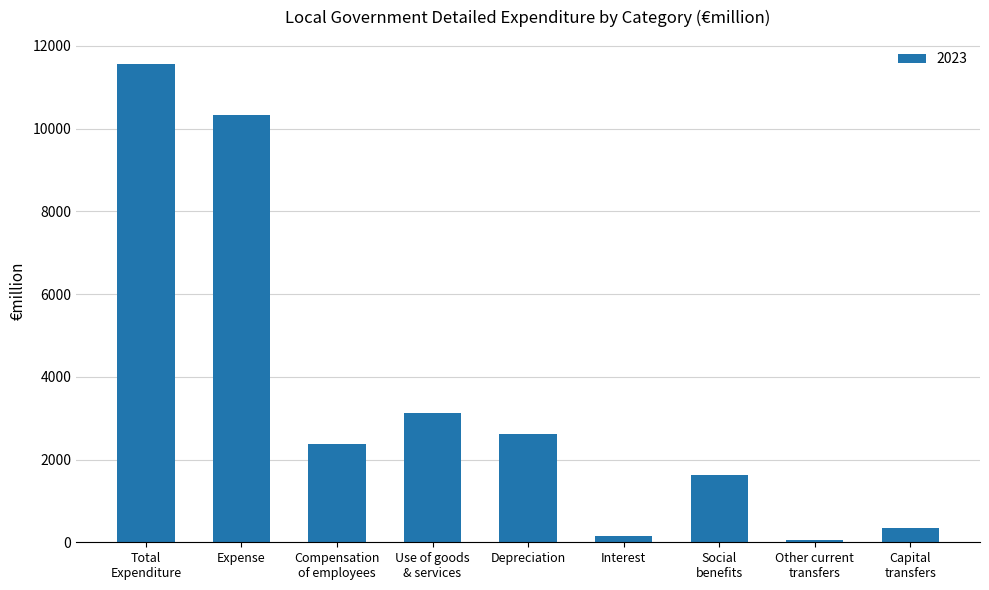

What is the sum of all values?

32203